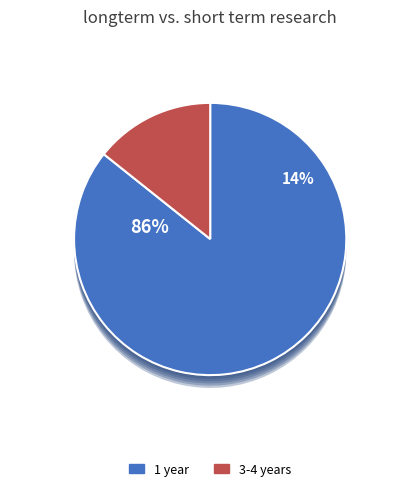

The 23 slice represents 1% of the pie. True or false?

False